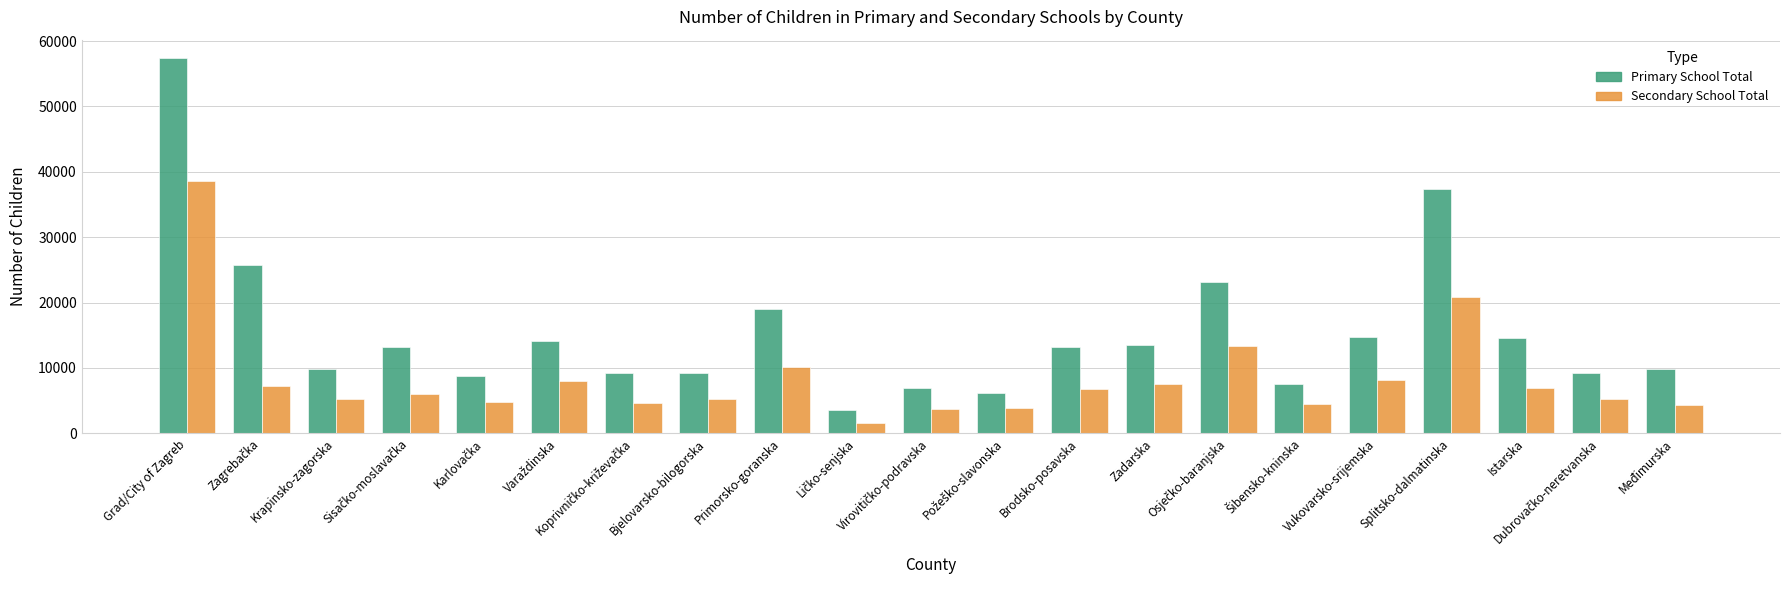

Which series has the widest spread of values?

Primary School Total